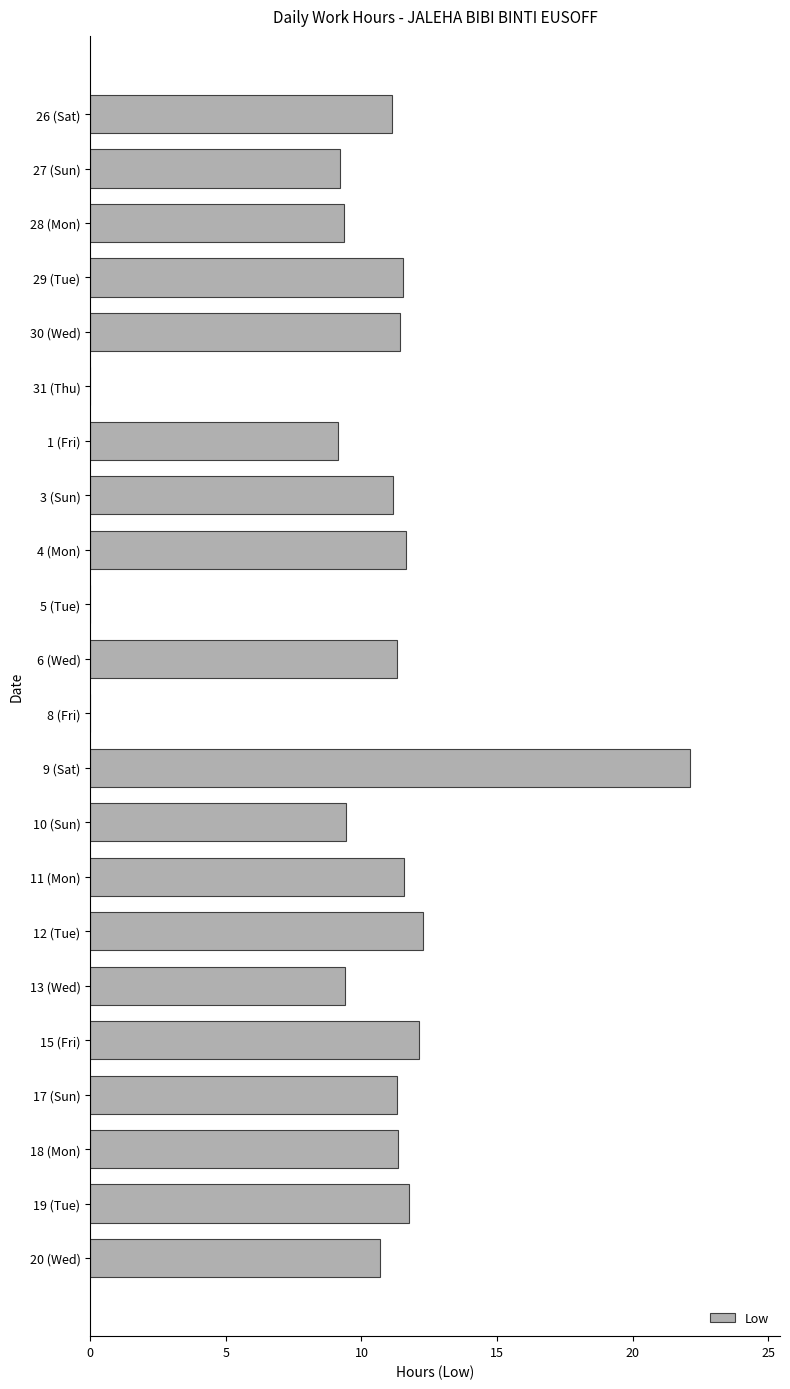

What is the sum of all values?

217.9